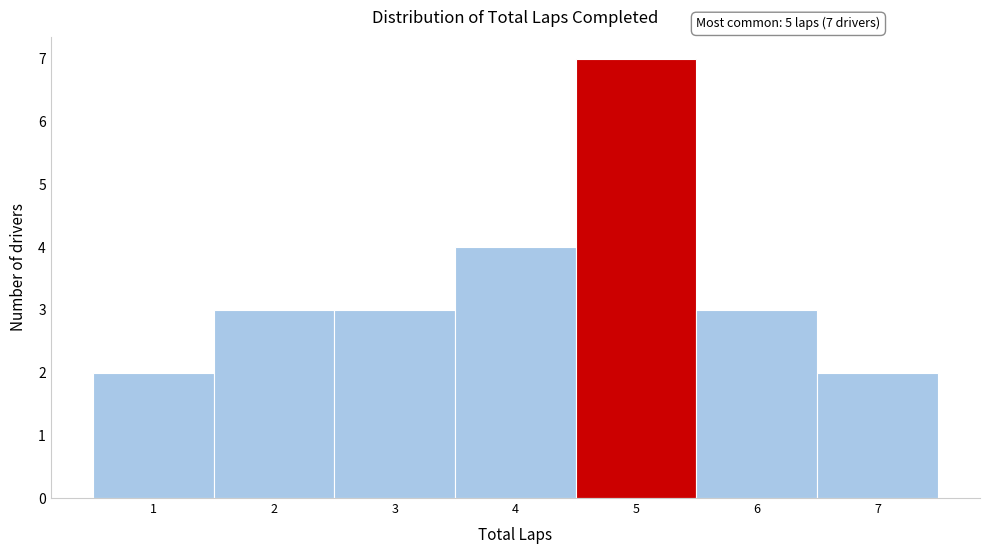

Over which range of the x-axis is the bar tallest?

4.5 to 5.5